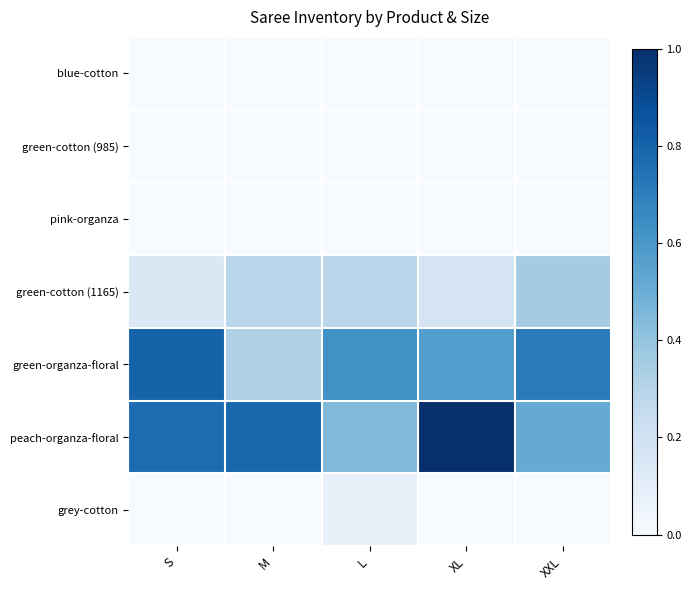

What is the difference between the highest and lowest values at M?

0.8